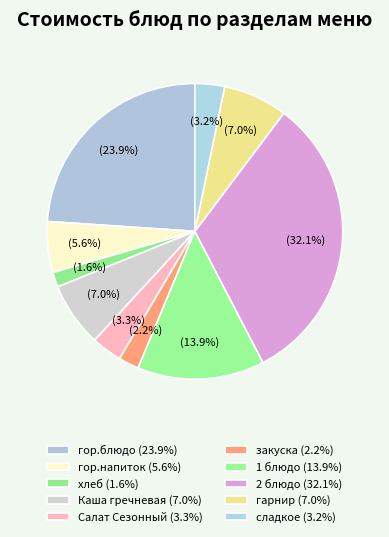

What percentage is NOT represented by Каша гречневая?

93.0%